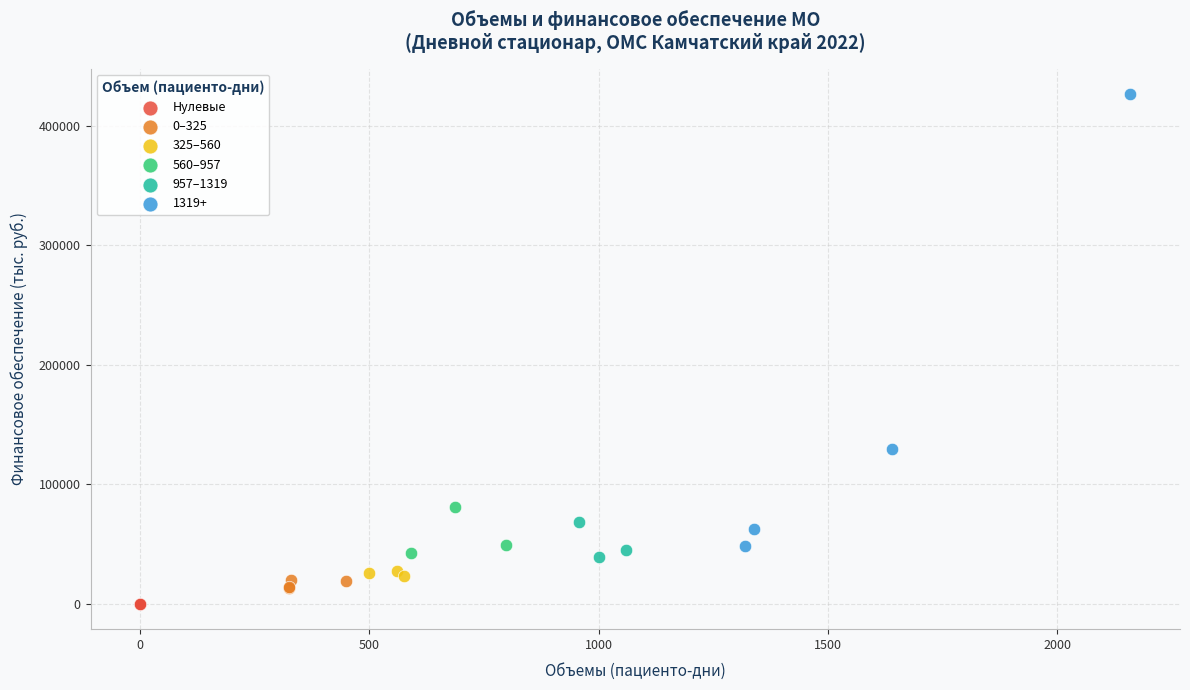

Which series contains the highest Y value?

1319+